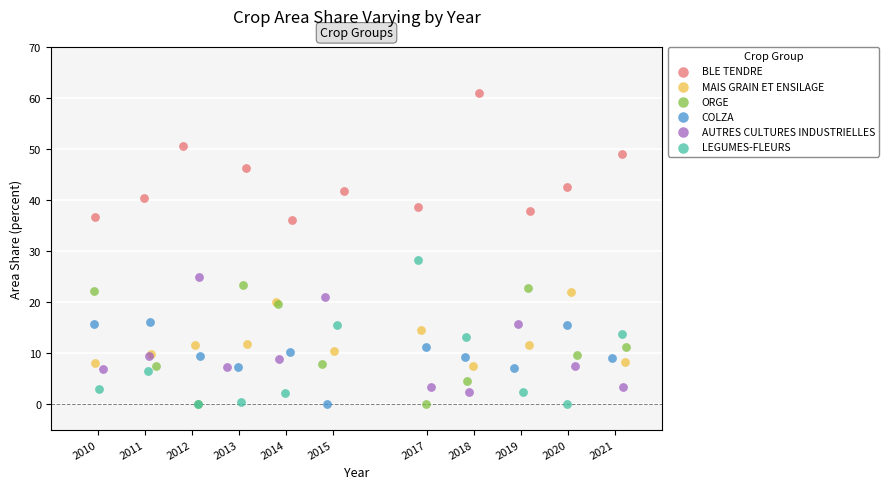

Which series contains the highest Y value?

BLE TENDRE